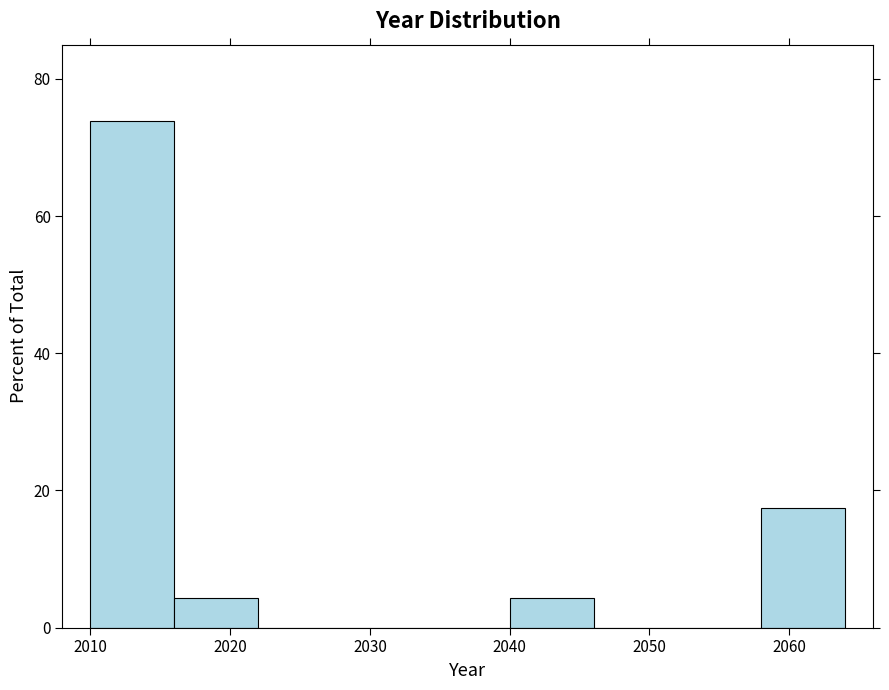

Which range on the x-axis has the tallest bar?

2010 to 2016